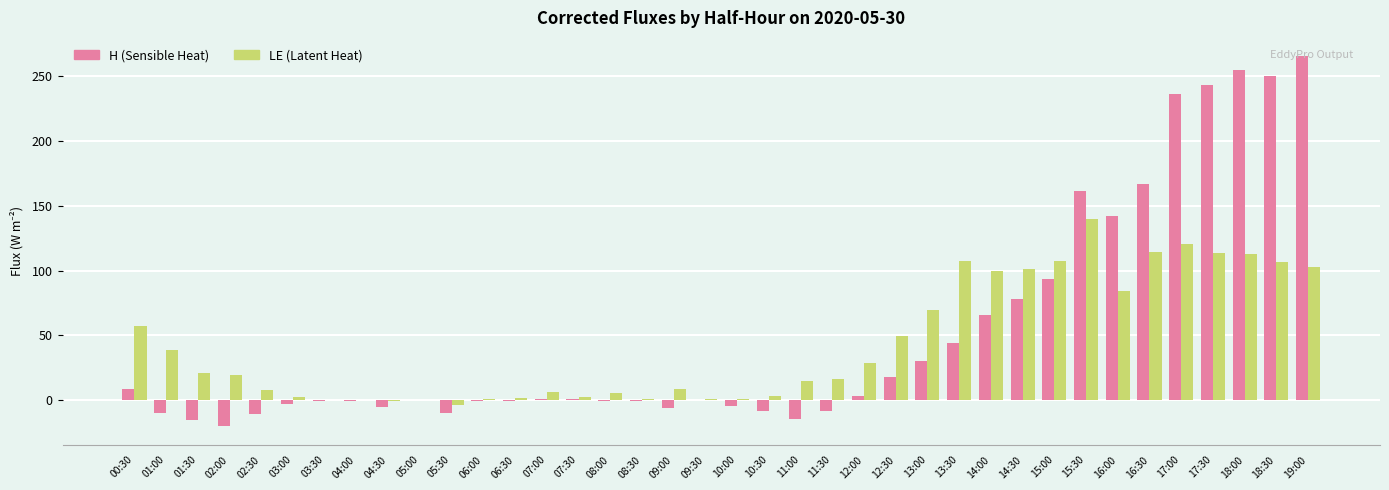

Where does the LE (Latent Heat) series first go above 19?

00:30